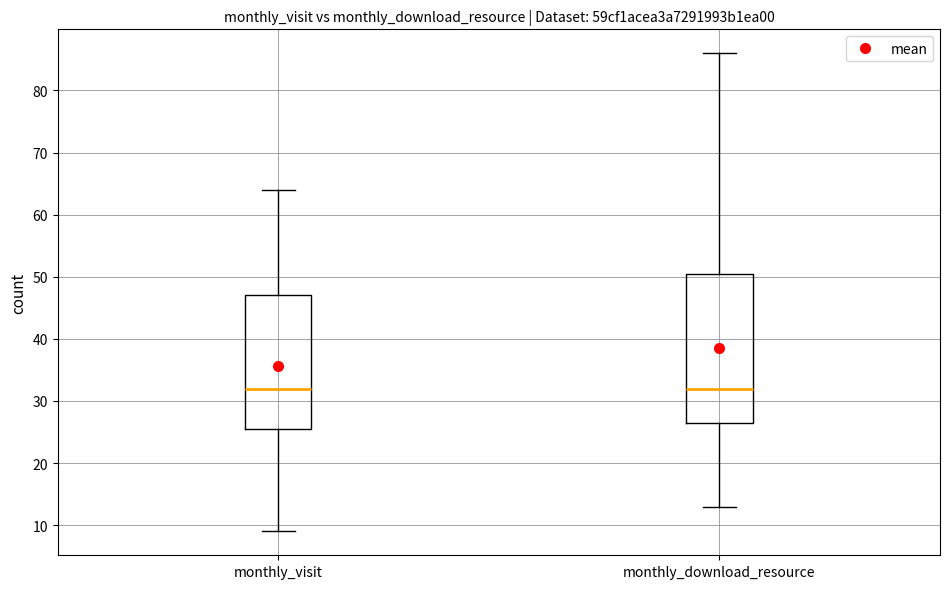

Which box is the tallest, from its lower edge to its upper edge?

monthly_download_resource